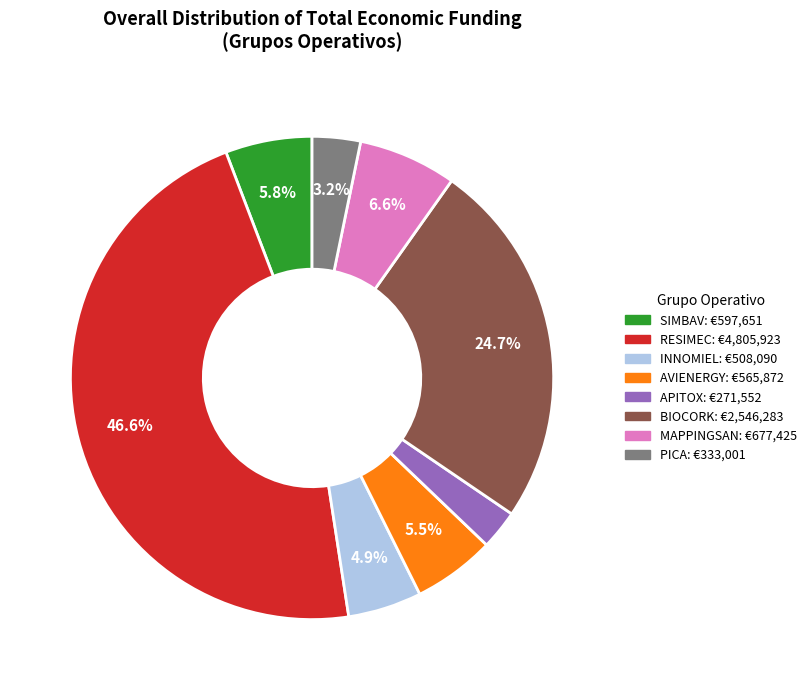

To the nearest percent, what is the combined percentage of BIOCORK and APITOX?

27%